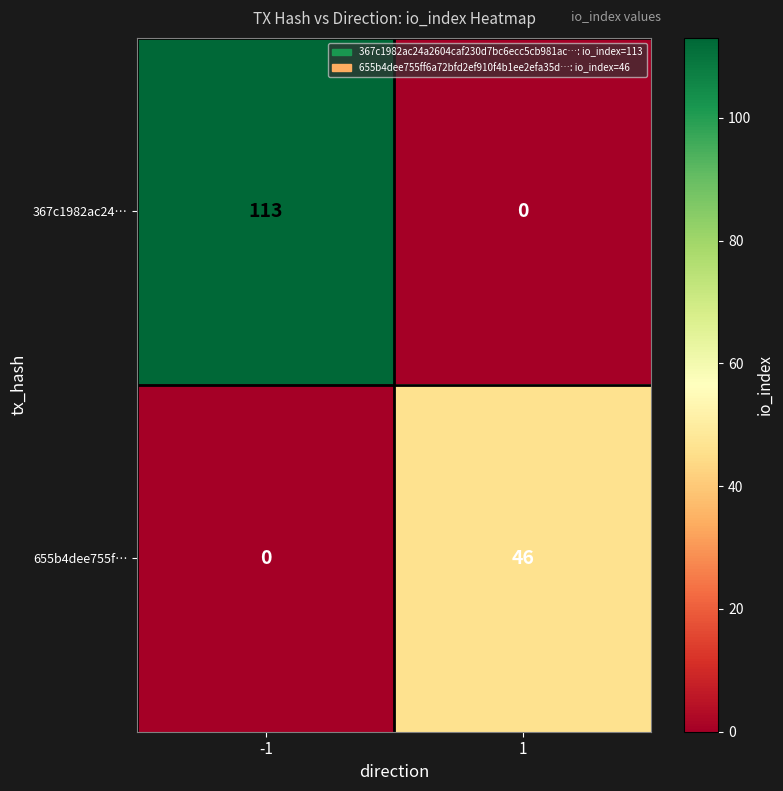

What is the difference between the 655b4dee755f… values at -1 and 1?

46